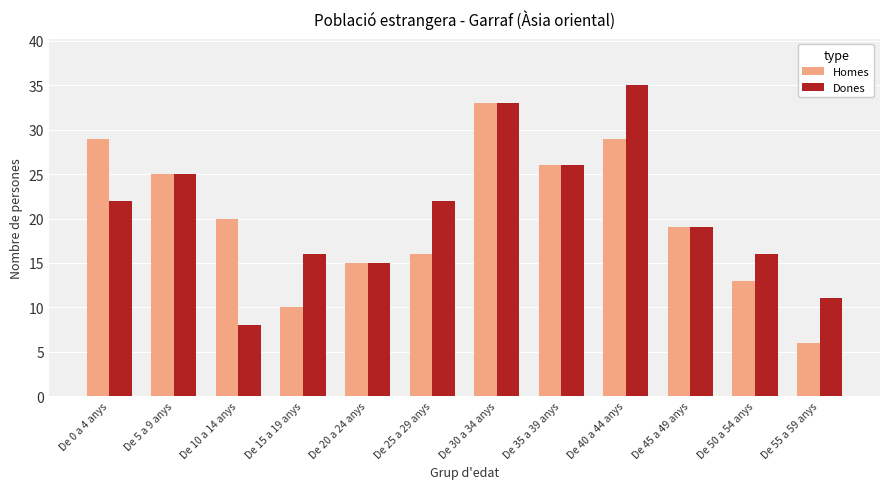

What is the spread (max minus min) of values at De 0 a 4 anys?

7